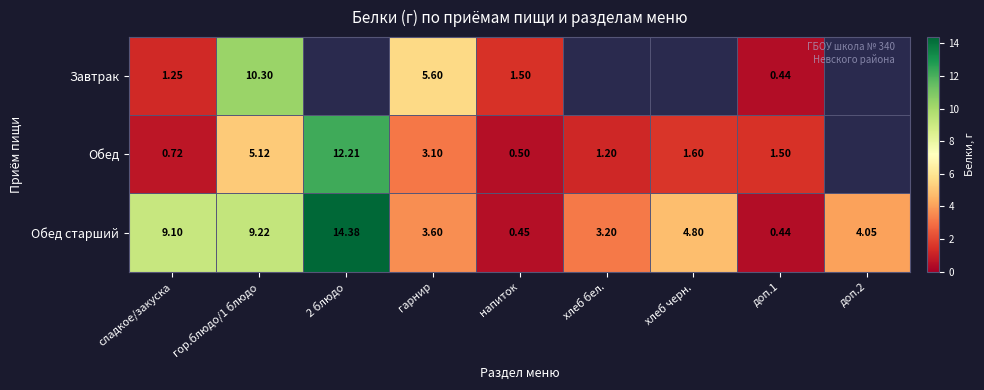

What is the greatest value displayed?

14.4